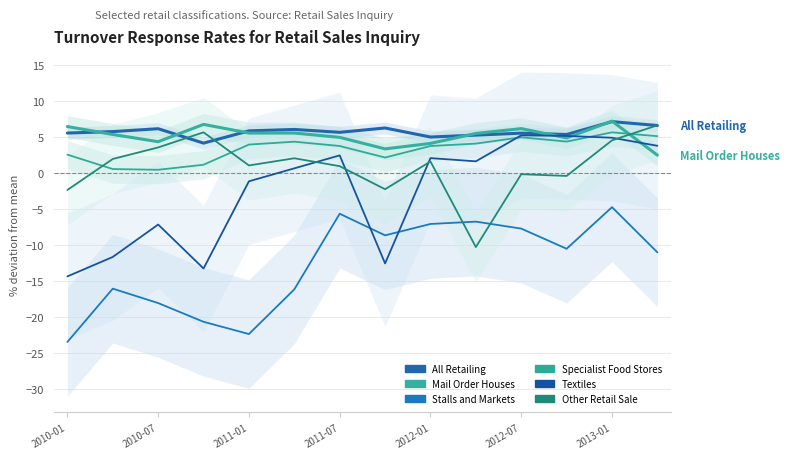

Which series has the largest range (max minus min)?

Textiles